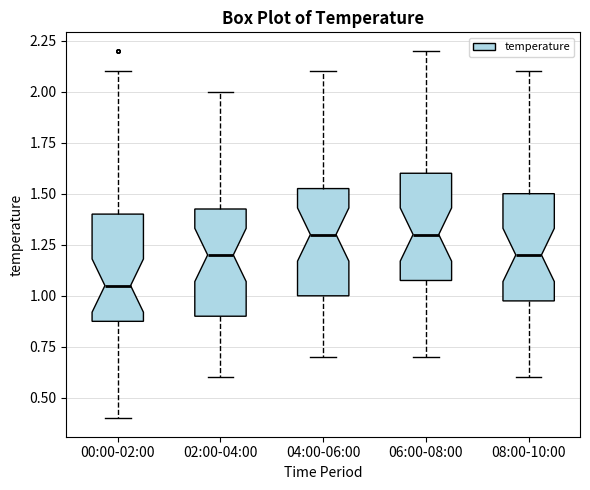

Reading left to right, transcribe this box plot: for each box, give where its median line is, the range the box spans, and where its two whiskers end, as read against the y-axis. The values are not printed on the chart, so give them approximately, as read against the axis.

00:00-02:00: median 1.05, box 0.90 to 1.40, whiskers 0.40 to 2.10
02:00-04:00: median 1.20, box 0.90 to 1.45, whiskers 0.60 to 2.00
04:00-06:00: median 1.30, box 1.00 to 1.55, whiskers 0.70 to 2.10
06:00-08:00: median 1.30, box 1.10 to 1.60, whiskers 0.70 to 2.20
08:00-10:00: median 1.20, box 1.00 to 1.50, whiskers 0.60 to 2.10